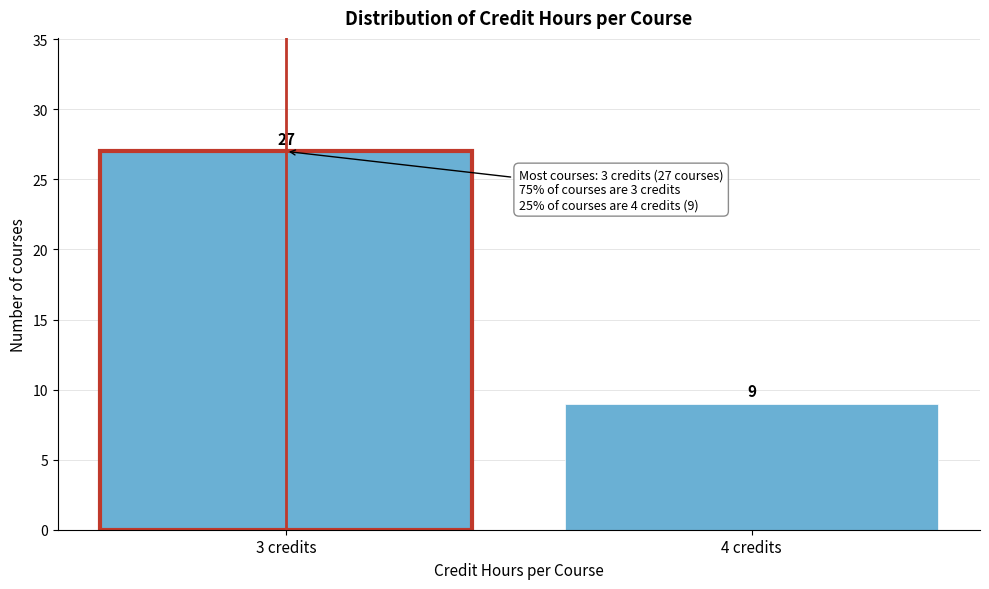

Reading left to right, what are all the values shown in this chart?

27	9